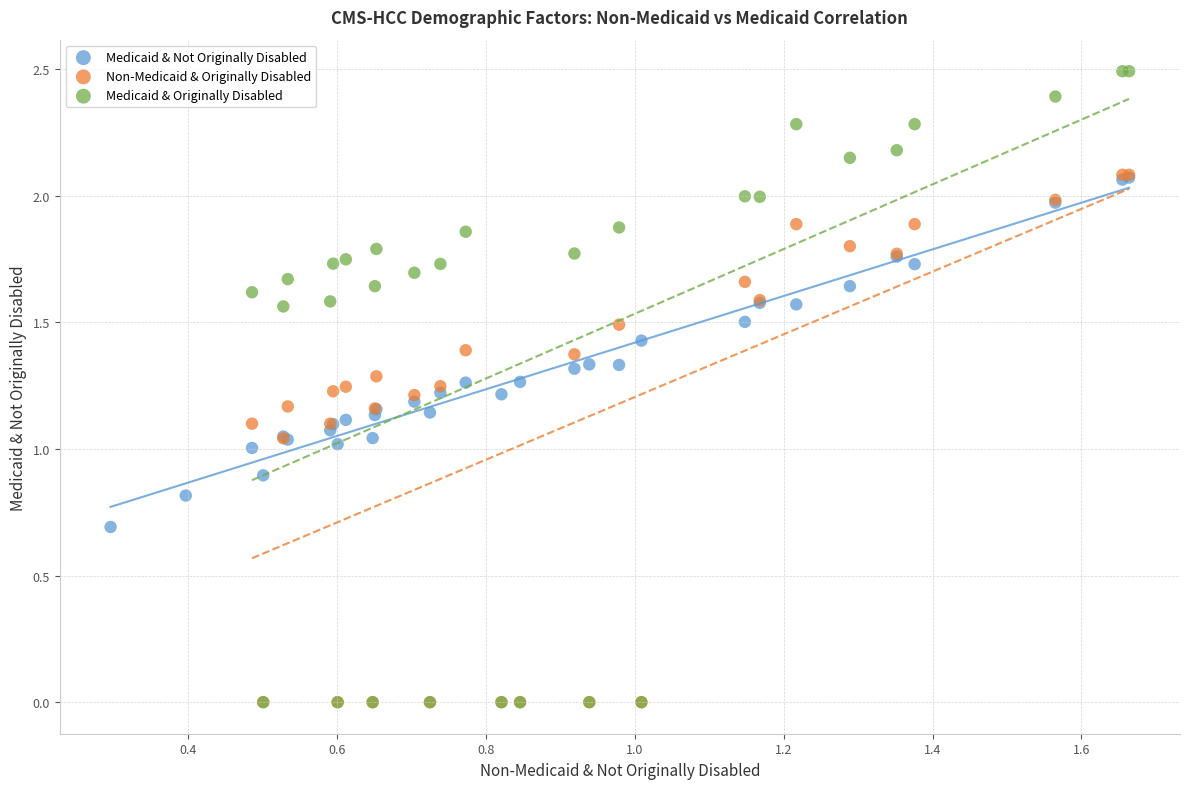

Which series reaches the maximum Y coordinate?

Medicaid & Originally Disabled